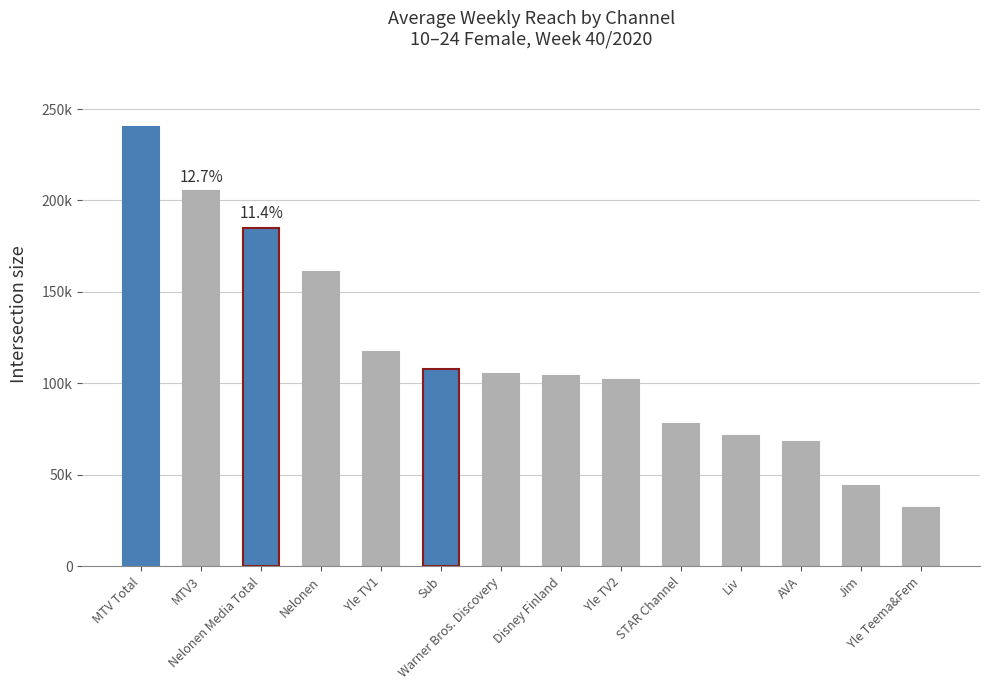

Are the bars horizontal?

No